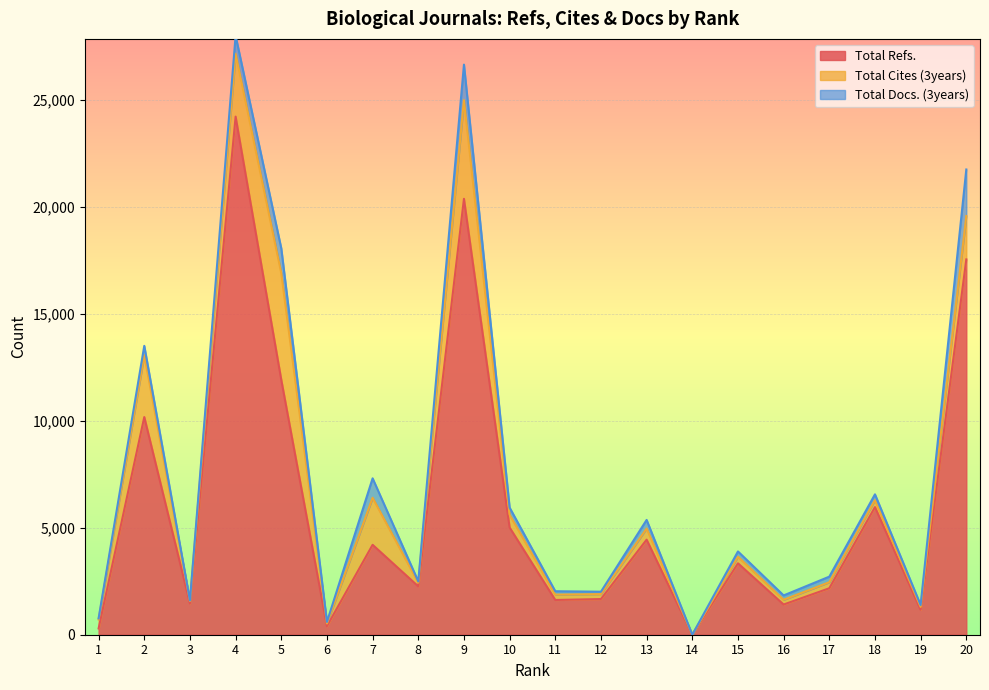

At which category is the sum across all series the highest?

4